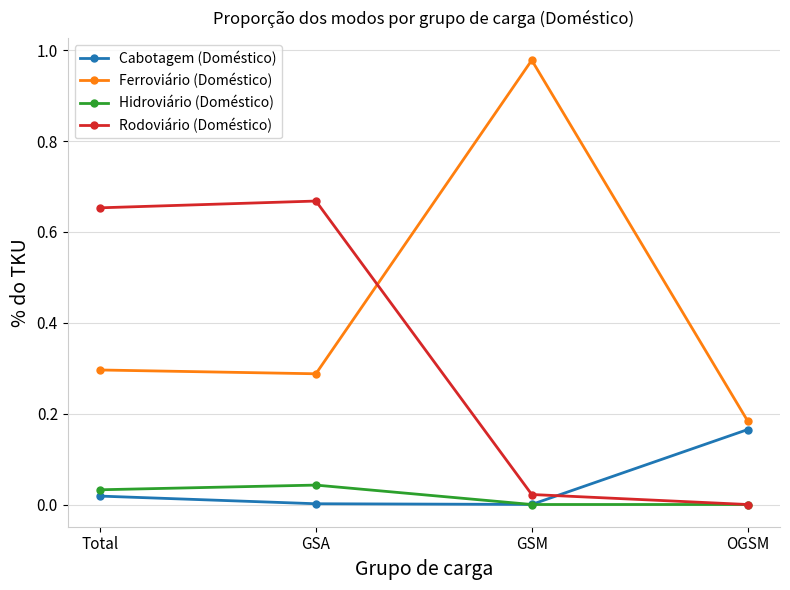

What position from the right is GSA?

3